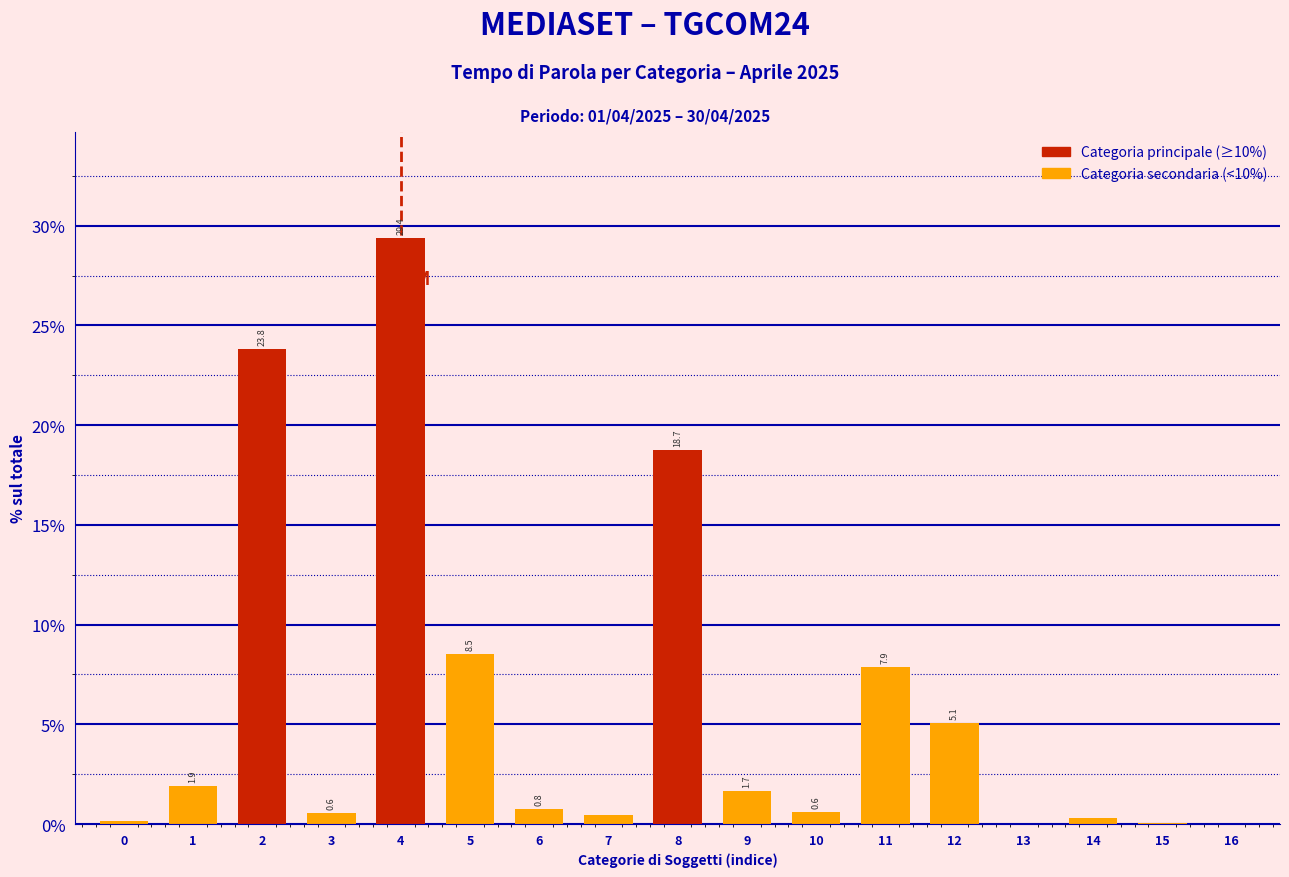

Which label corresponds to the largest value in the chart?

4